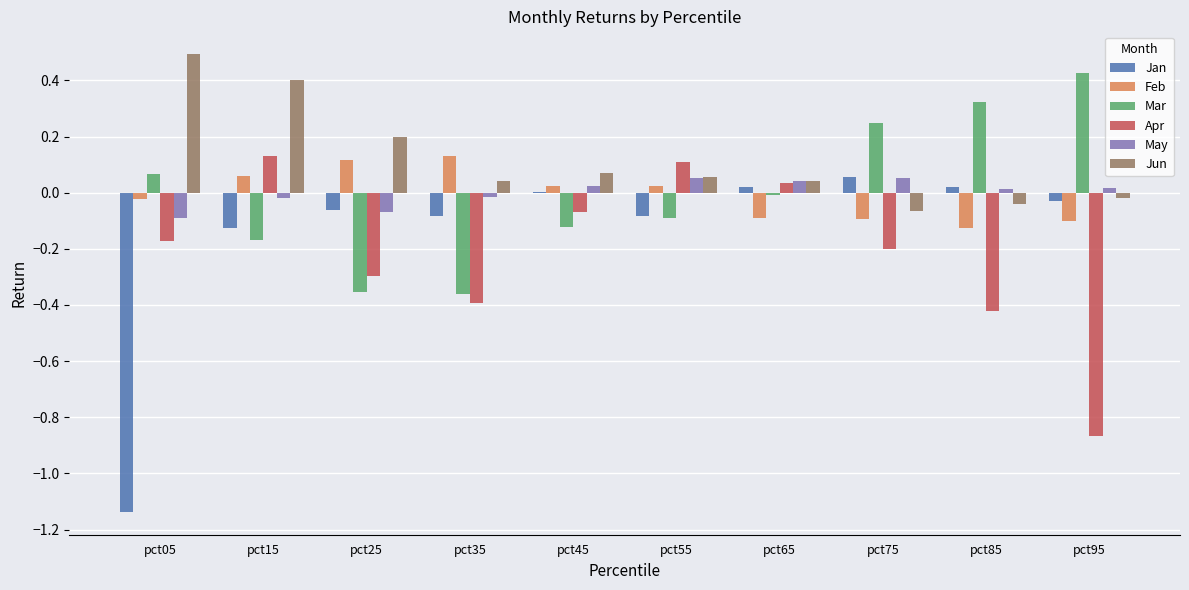

Does the chart contain stacked bars?

No